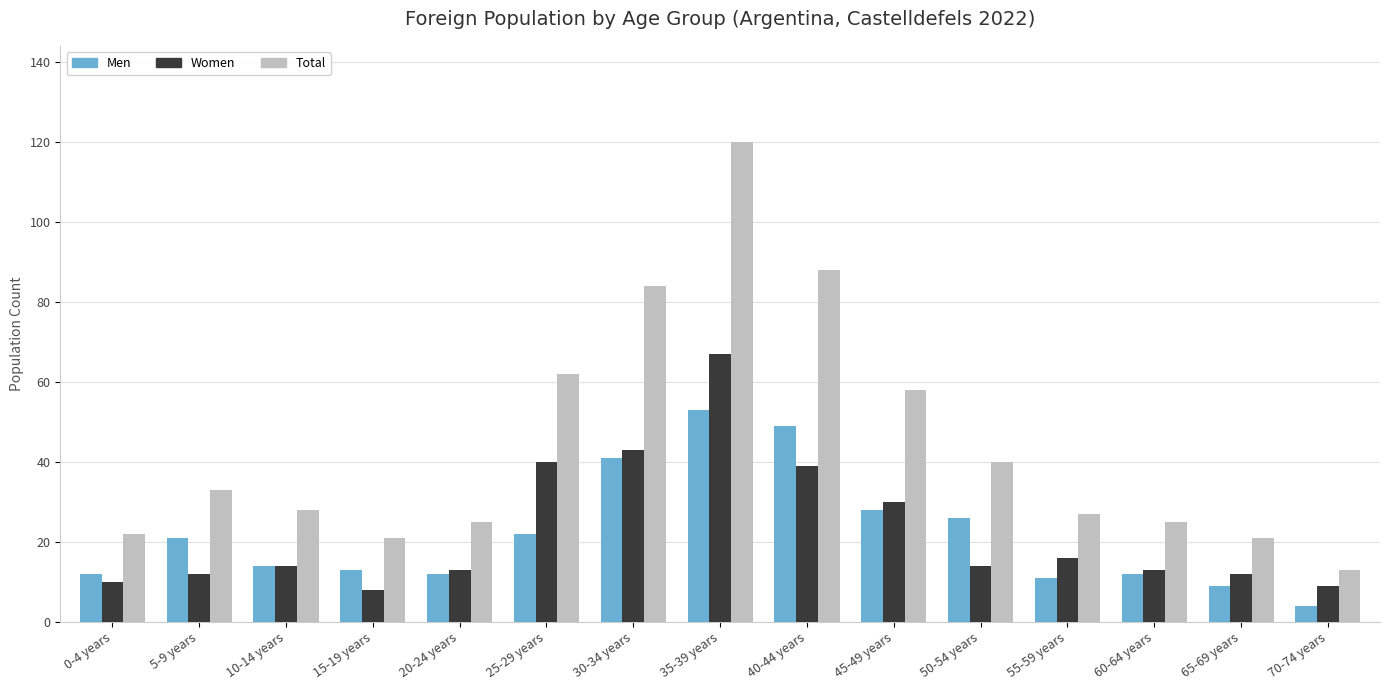

Reading left to right, what are all the values shown in this chart?

Men: 12	21	14	13	12	22	41	53	49	28	26	11	12	9	4
Women: 10	12	14	8	13	40	43	67	39	30	14	16	13	12	9
Total: 22	33	28	21	25	62	84	120	88	58	40	27	25	21	13